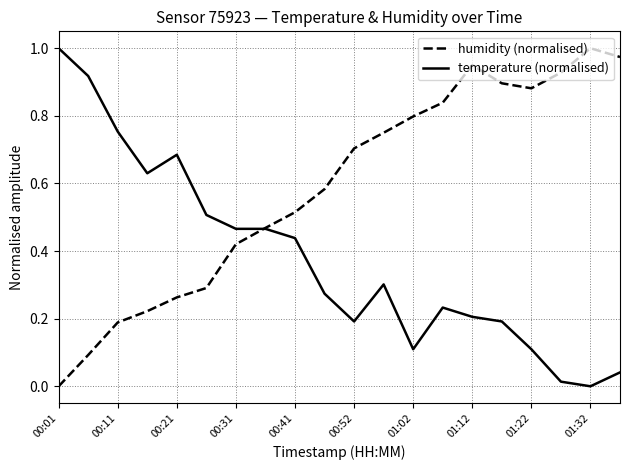

Does the chart have visible grid lines?

Yes